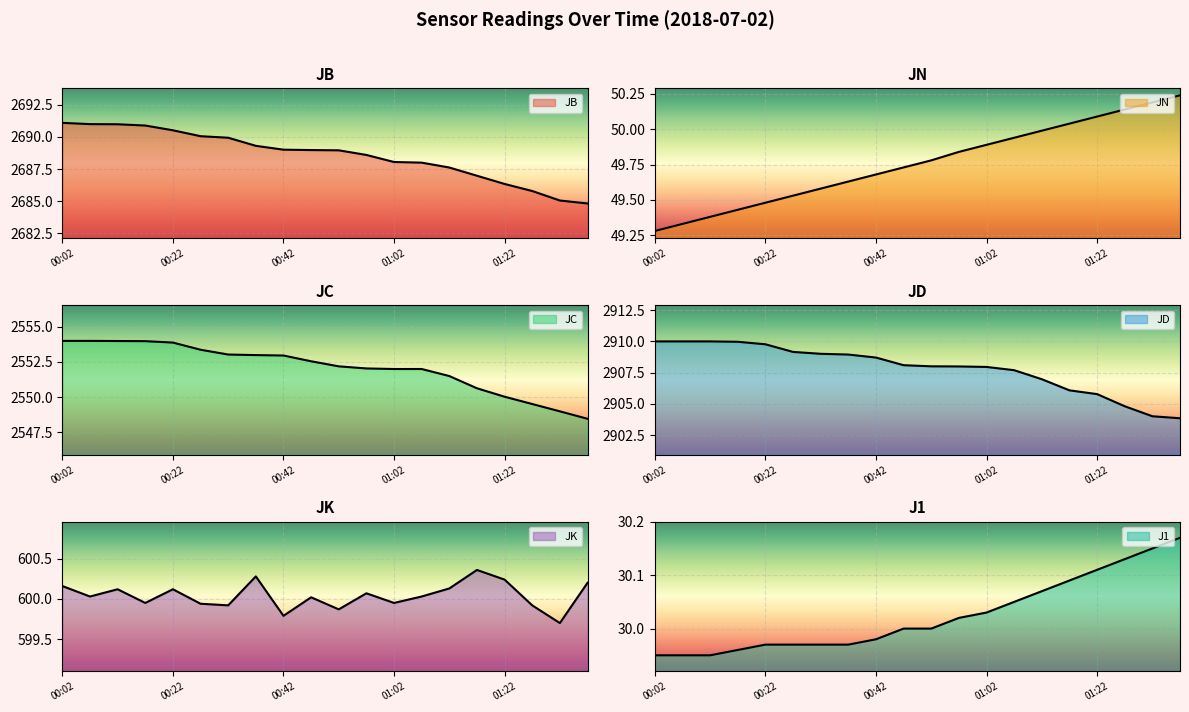

What is the difference between the maximum and minimum values in the JD series?

6.1